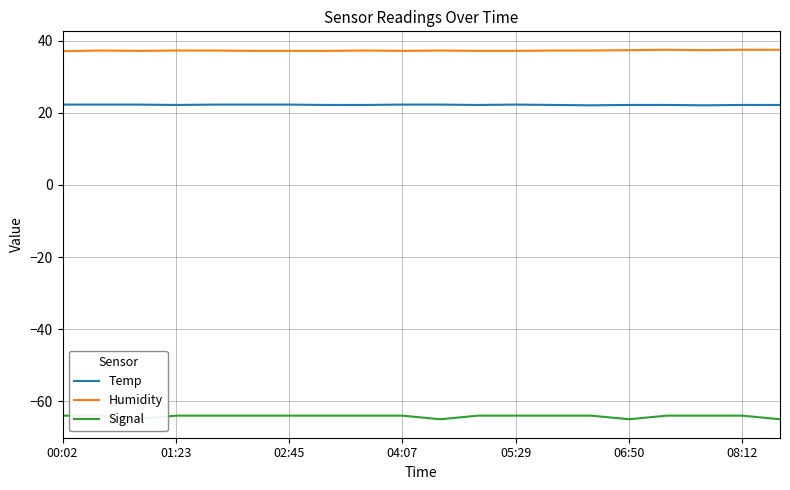

True or false: Humidity and Temp cross at least once.

False